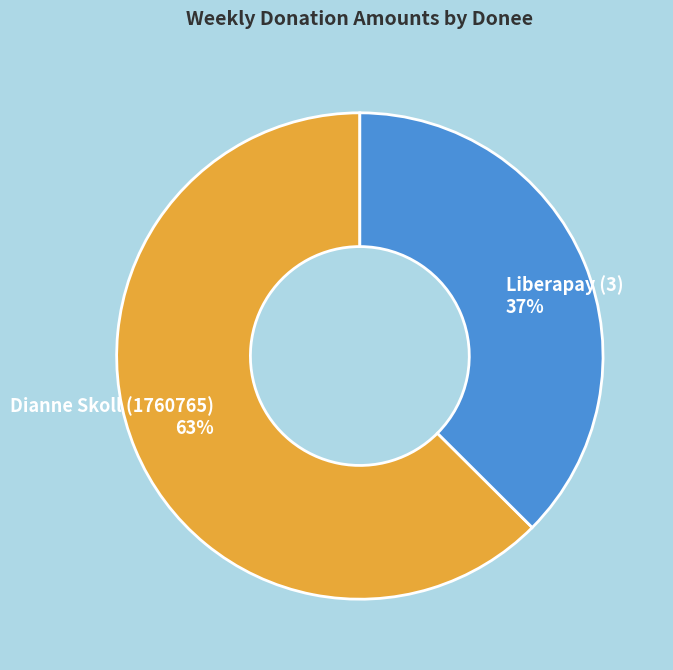

To the nearest percent, what portion does Dianne Skoll (1760765) represent?

63%